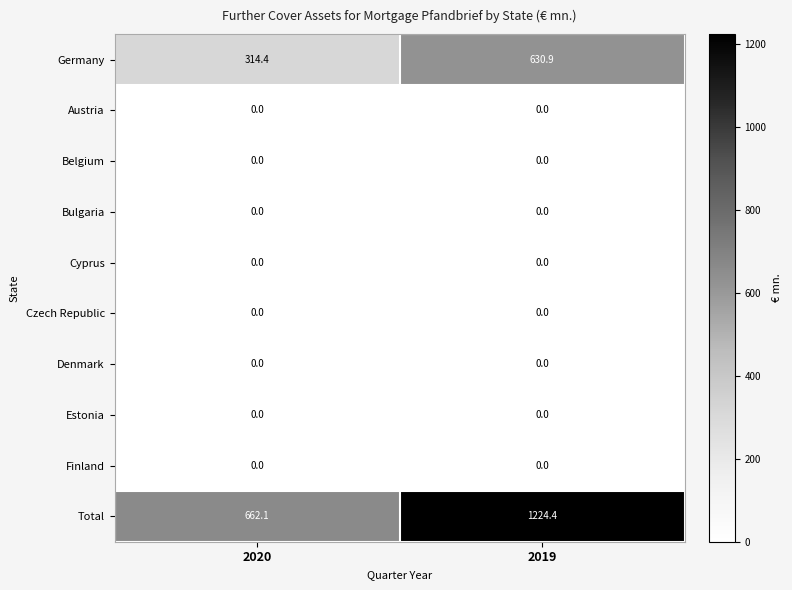

Which label corresponds to the largest value in the chart?

2019